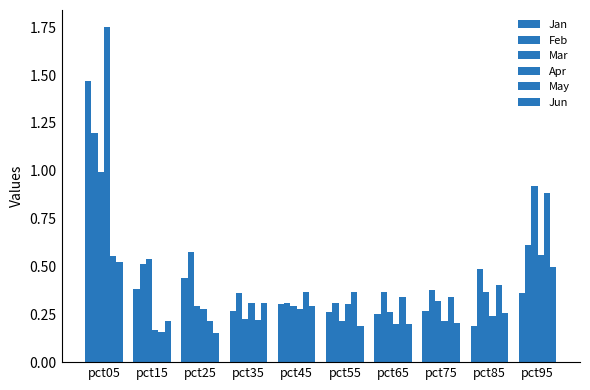

The Jun series shows 0.5 at pct05. True or false?

True